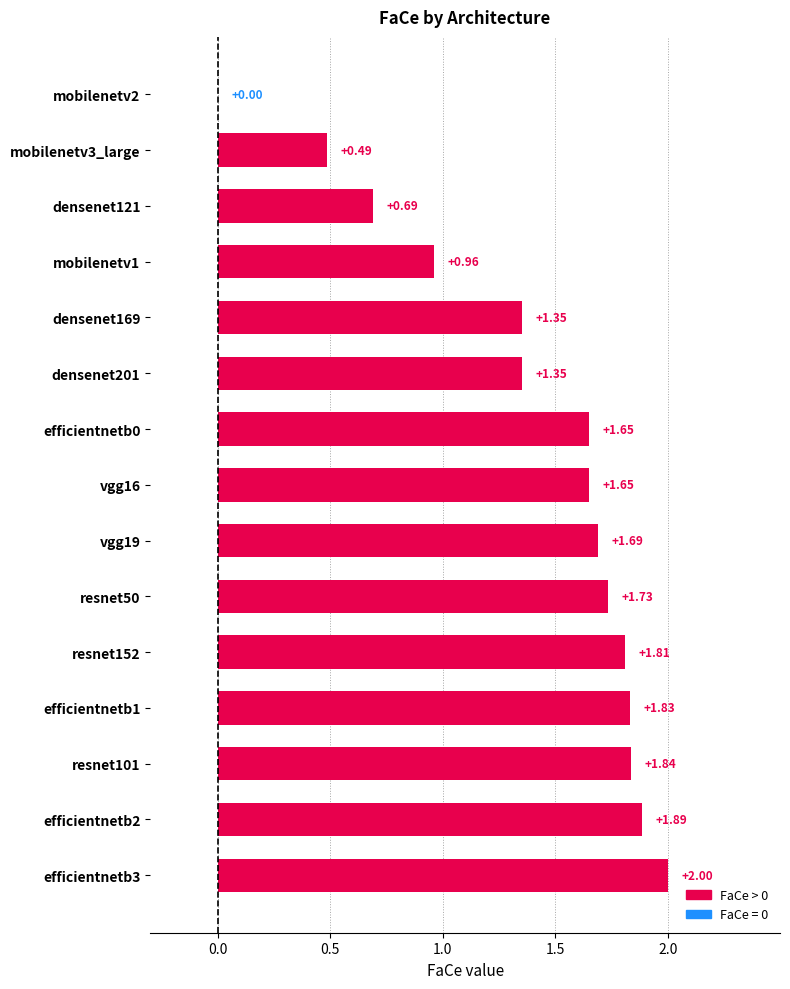

Between mobilenetv1 and efficientnetb1, which is larger?

efficientnetb1